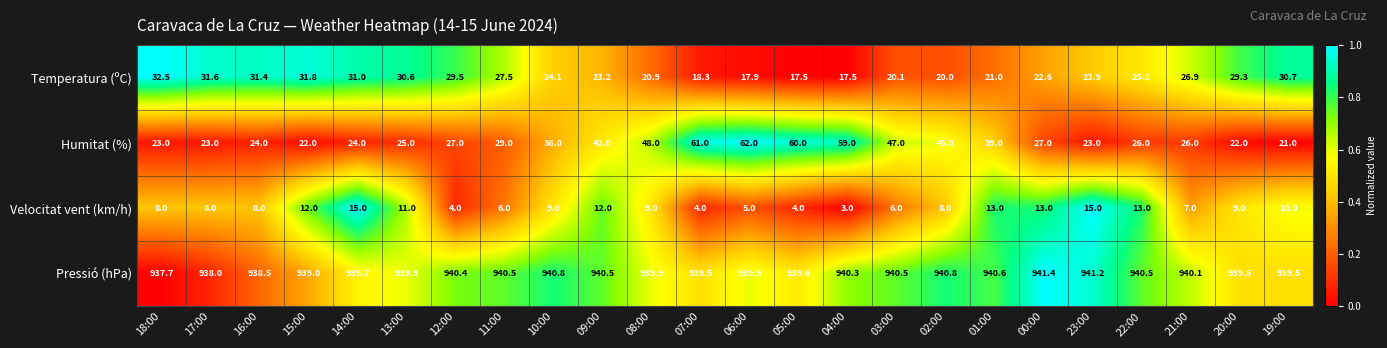

What is the difference between the Pressió (hPa) values at 23:00 and 17:00?

3.2